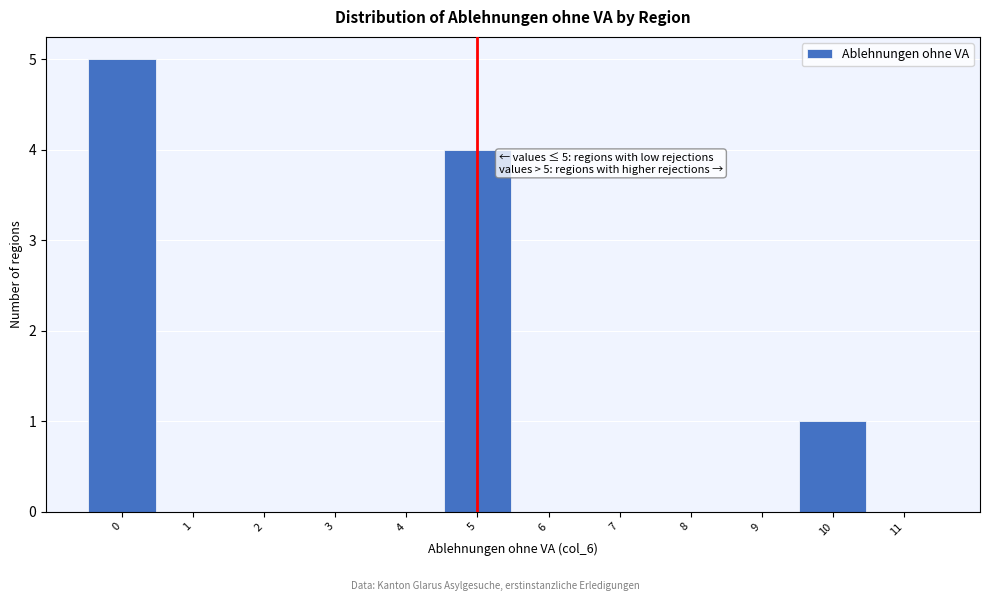

Over which range of the x-axis is the bar tallest?

-0.5 to 0.5